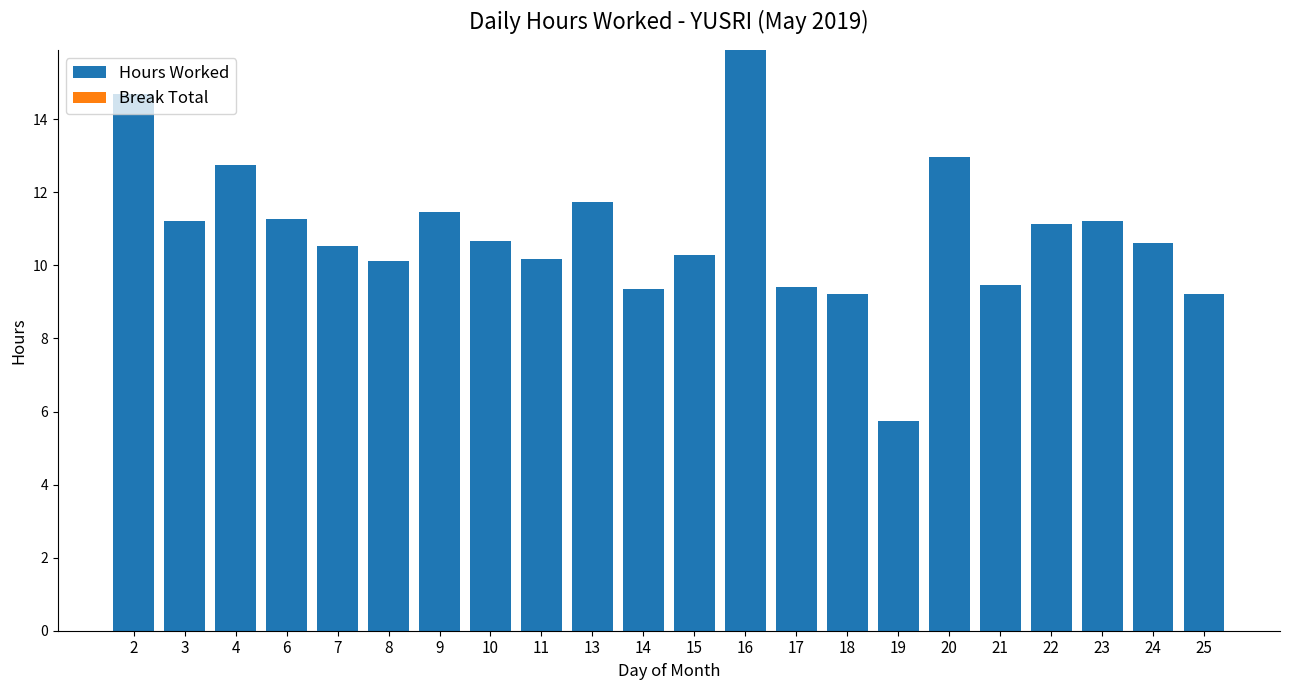

Are the bars horizontal?

No